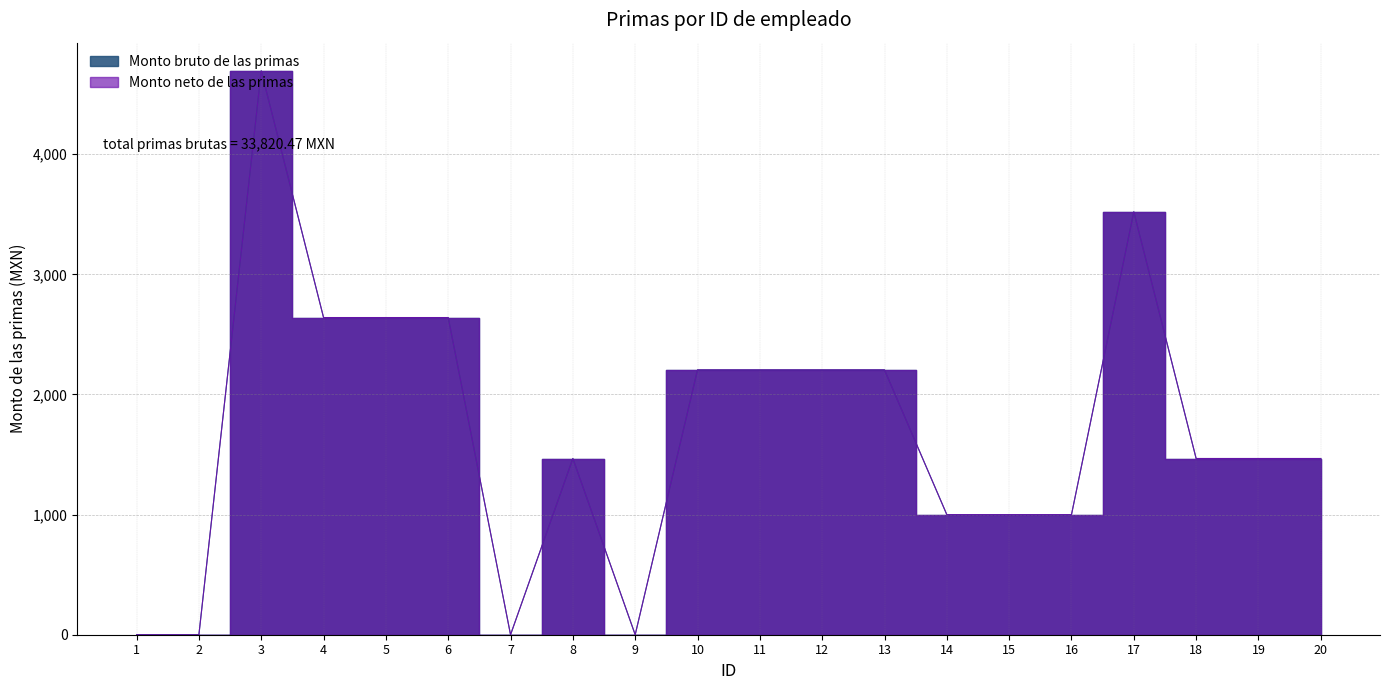

List the labels in order of Monto neto de las primas value, smallest first.

1, 2, 7, 9, 14, 15, 16, 8, 18, 19, 20, 10, 11, 12, 13, 4, 5, 6, 17, 3